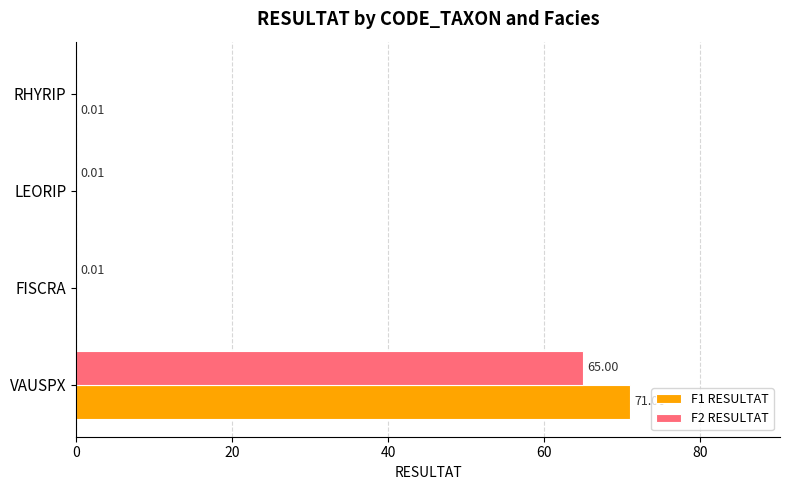

Which series has the largest total across all categories?

F1 RESULTAT